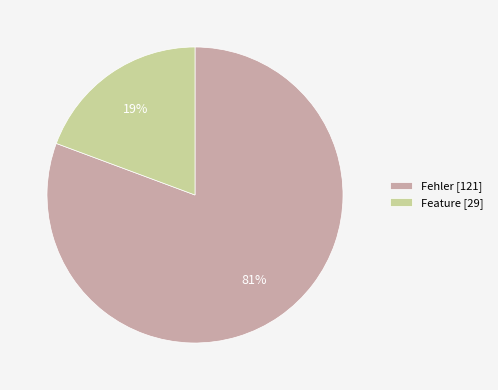

To the nearest percent, what percentage of the pie is Feature?

19%